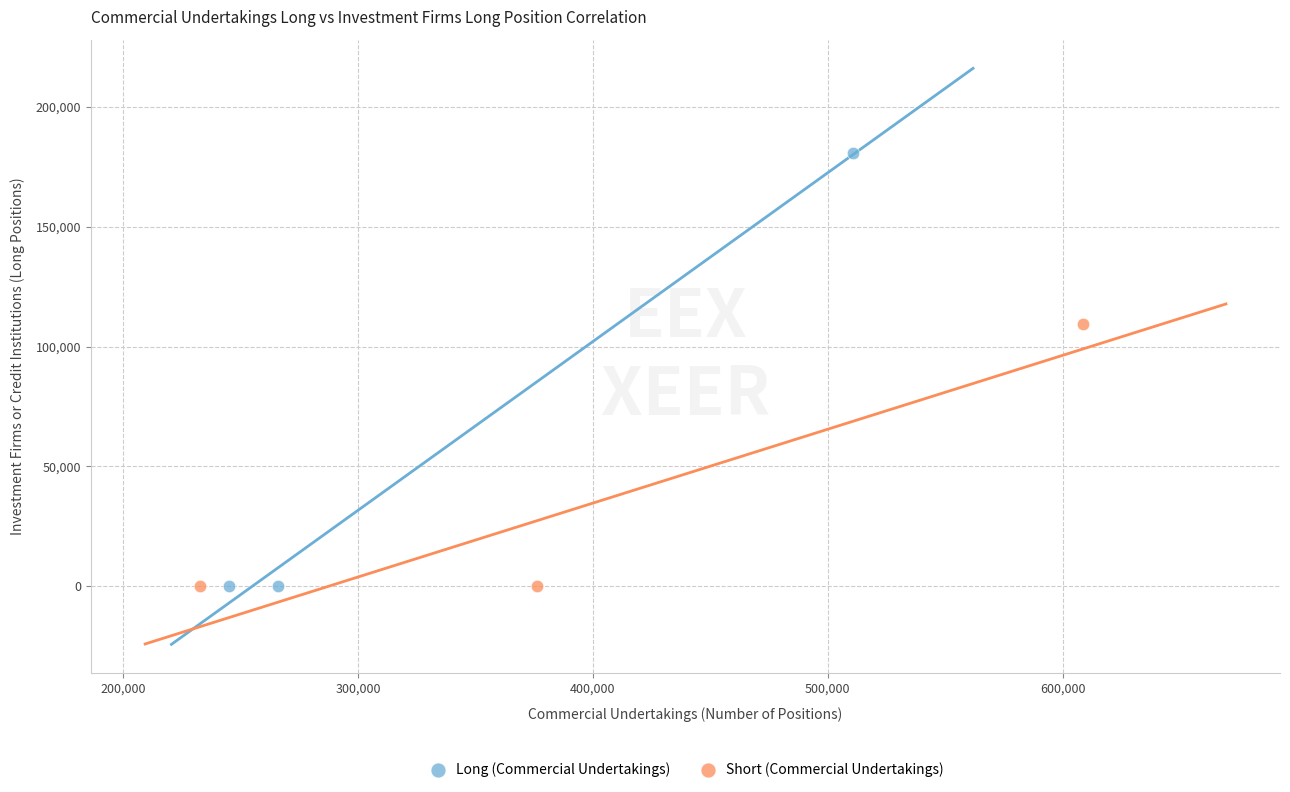

What are all the series names shown in the legend?

Long (Commercial Undertakings), Short (Commercial Undertakings)